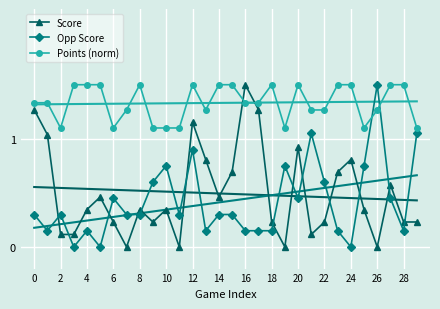

What is the highest value of the Opp Score series?

1.5